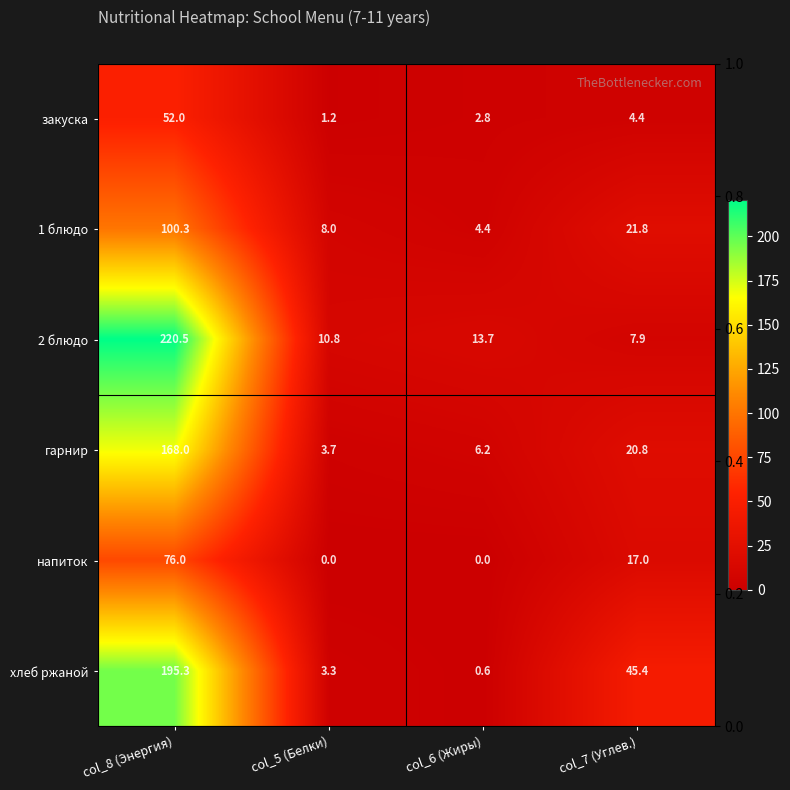

Is it true that напиток equals 35.1 at col_6 (Жиры)?

False